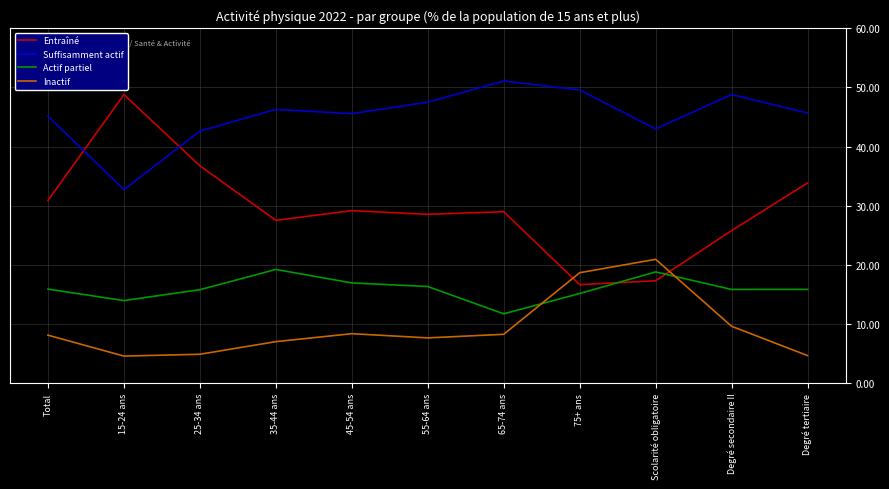

What is the spread (max minus min) of values at 35-44 ans?

39.3